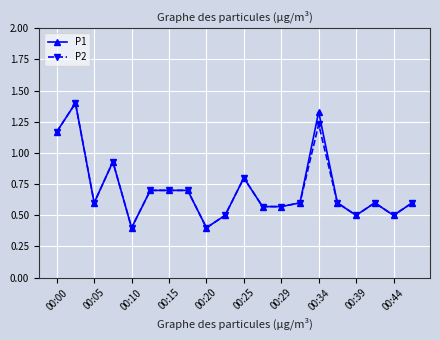

What is the value of the P1 point at the 8th from the left?

0.7